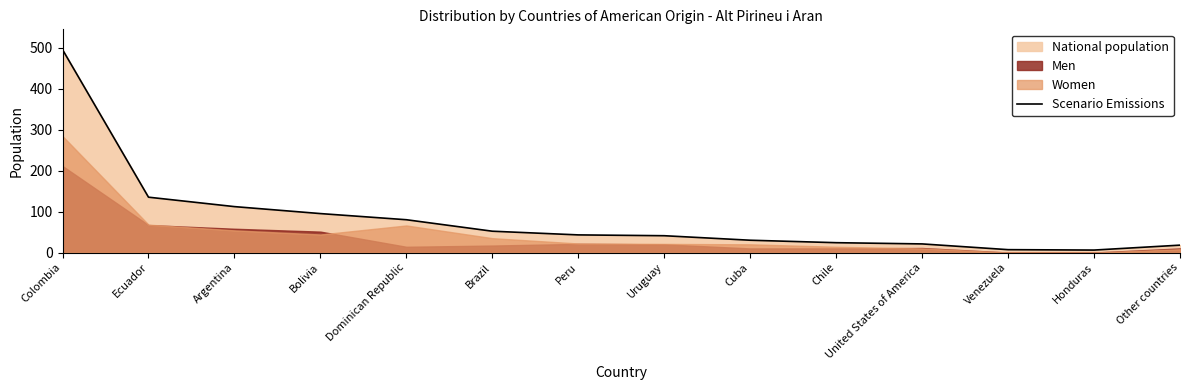

Rank the categories by value from lowest to highest.

Honduras, Venezuela, Other countries, United States of America, Chile, Cuba, Uruguay, Peru, Brazil, Dominican Republic, Bolivia, Argentina, Ecuador, Colombia